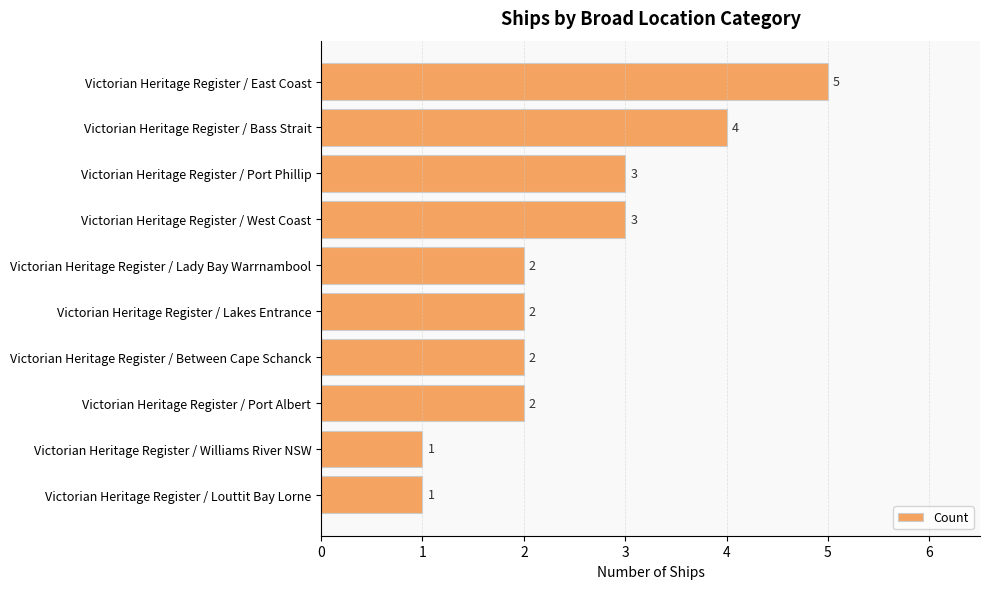

What is the ratio of the value at Victorian Heritage Register / West Coast to the value at Victorian Heritage Register / Bass Strait?

0.8